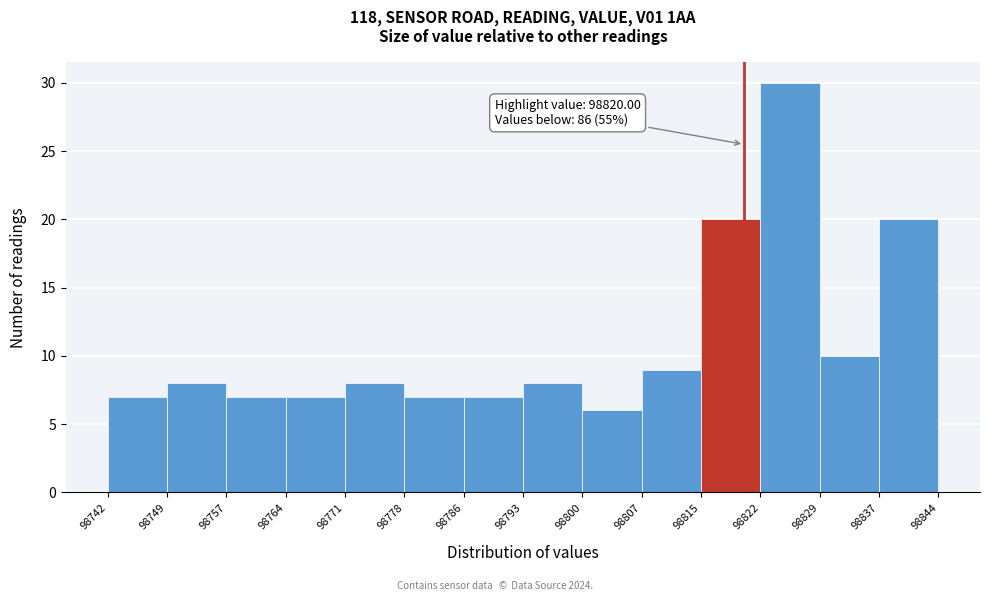

Which range on the x-axis has the tallest bar?

98822 to 98829